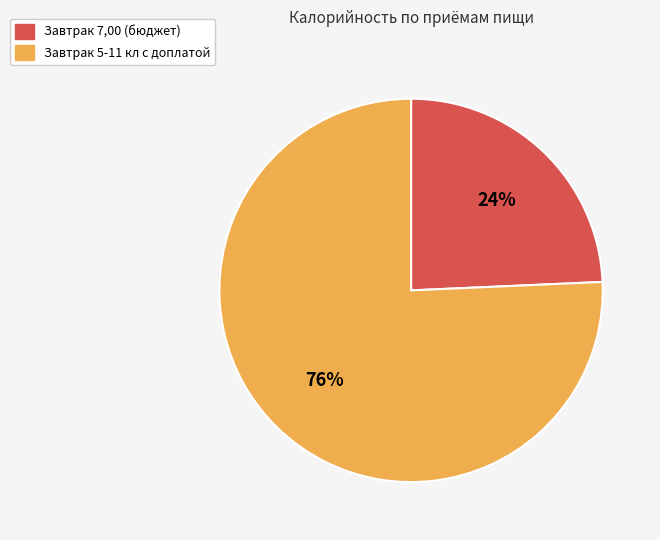

Which category has the biggest portion of the pie?

Завтрак 5-11 кл с доплатой